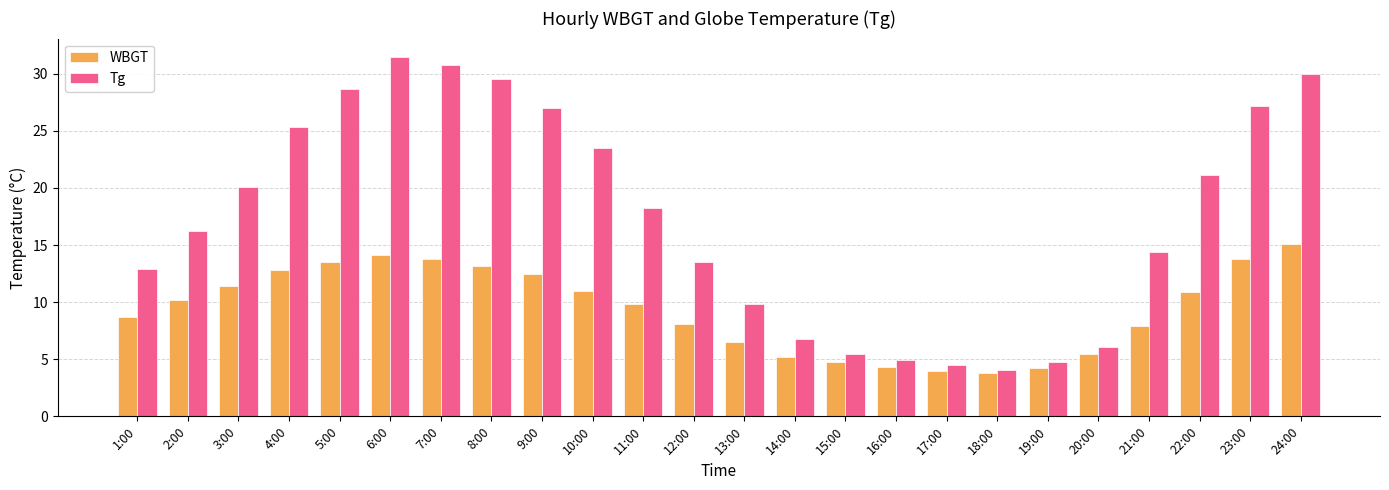

True or false: WBGT has a value of 13.8 at 7:00.

True